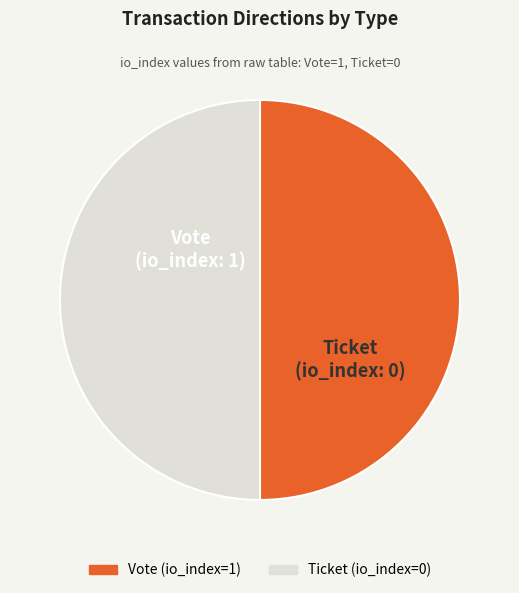

Combined, do Vote and Ticket account for over 50%?

Yes